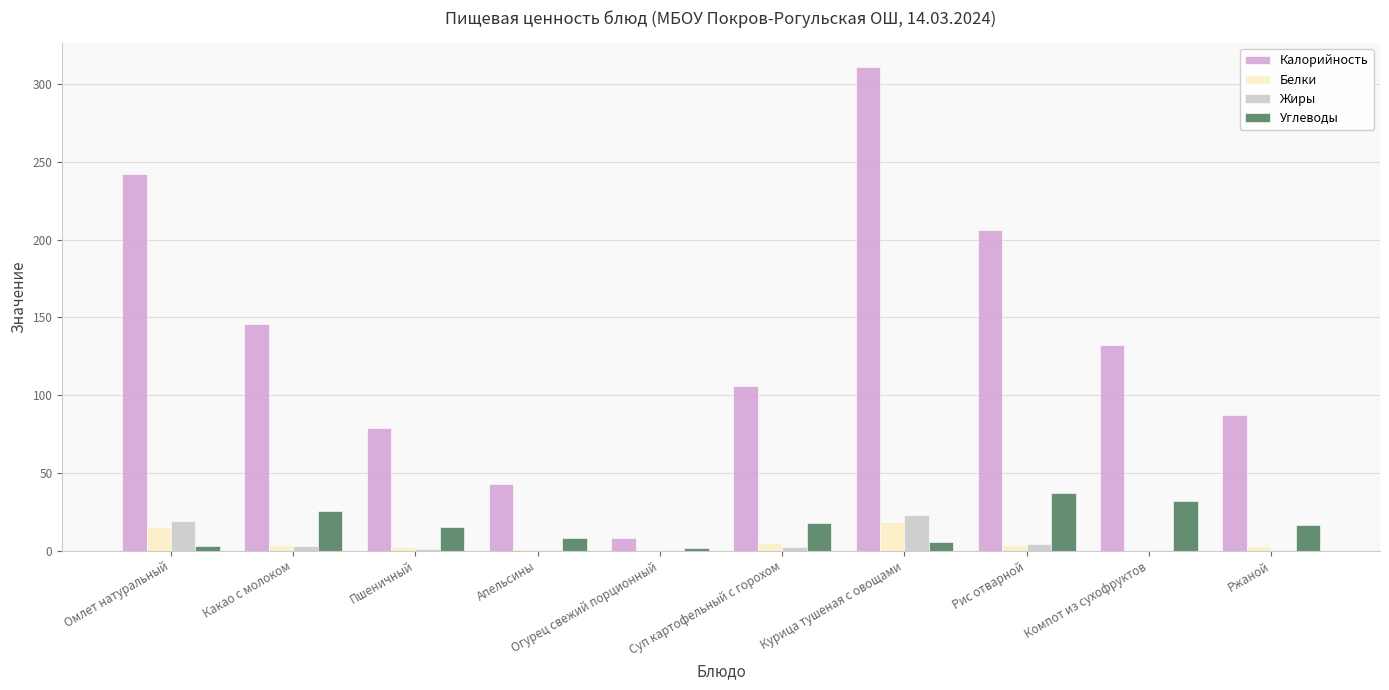

At which category is the sum across all series the highest?

Курица тушеная с овощами